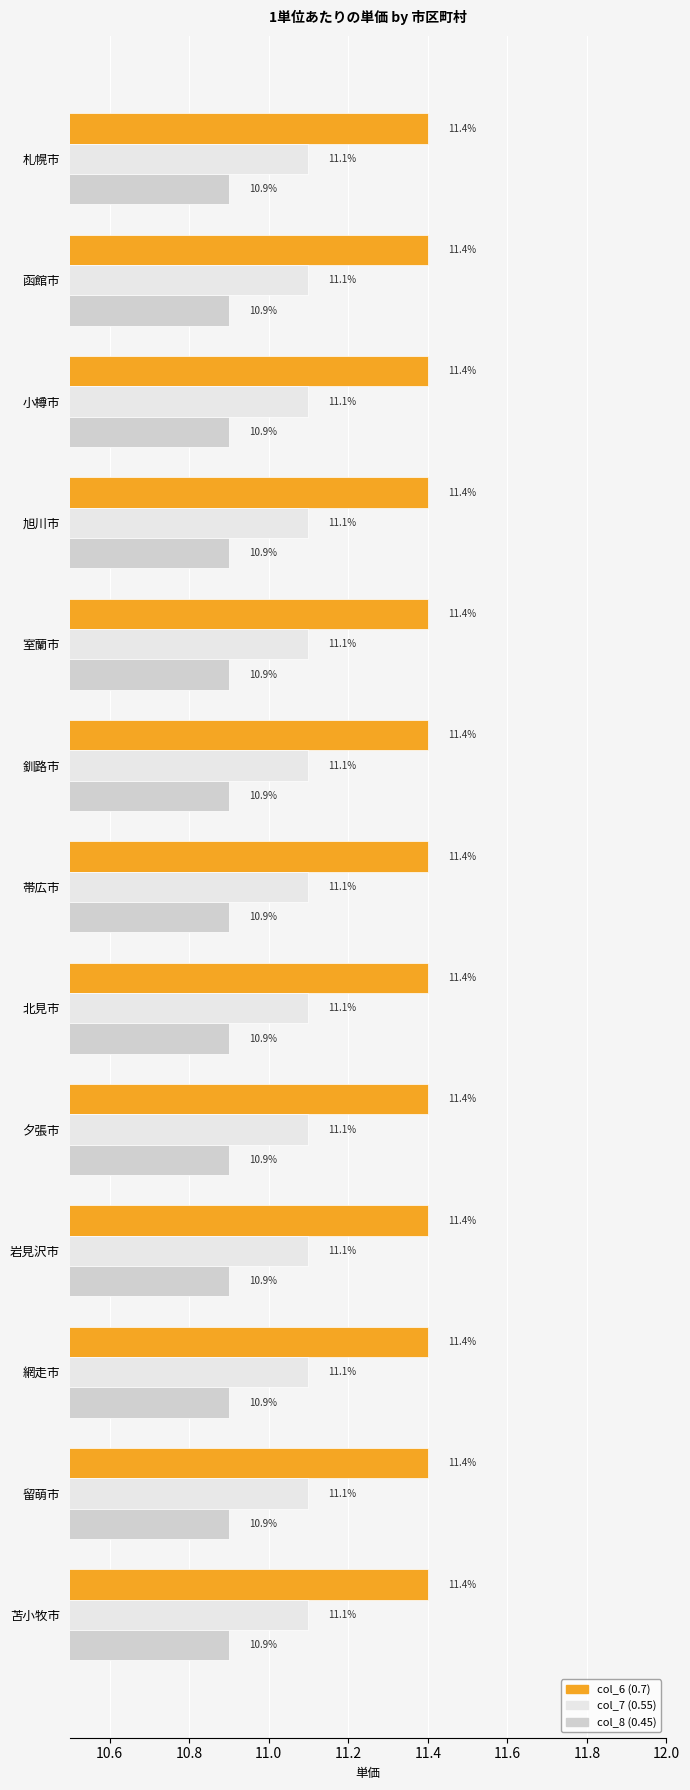

What is the average value of the col_8 (0.45) series?

10.9